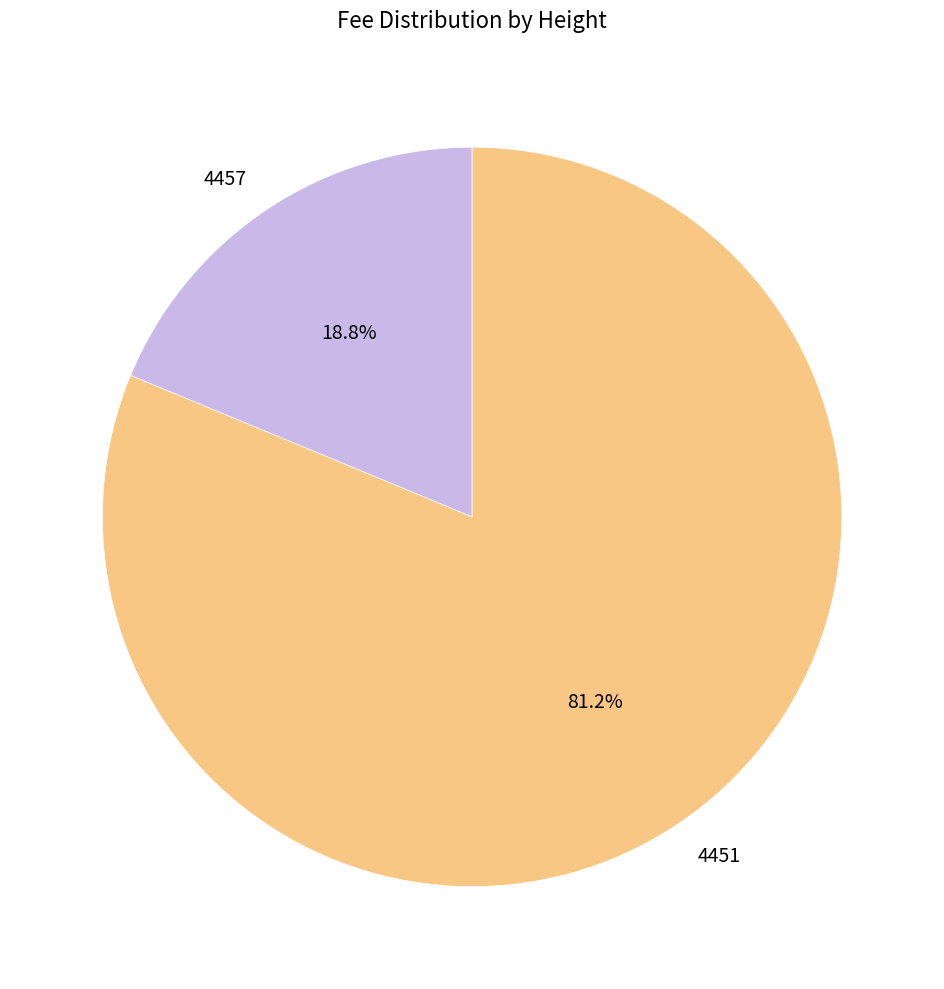

The 4451 slice represents 90% of the pie. True or false?

False